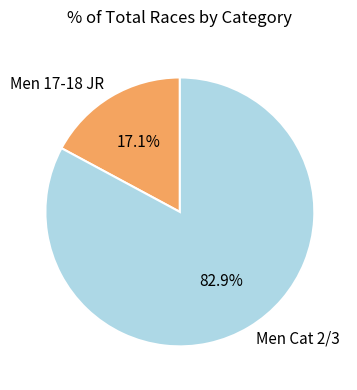

Rank the categories by value from highest to lowest.

Men Cat 2/3, Men 17-18 JR